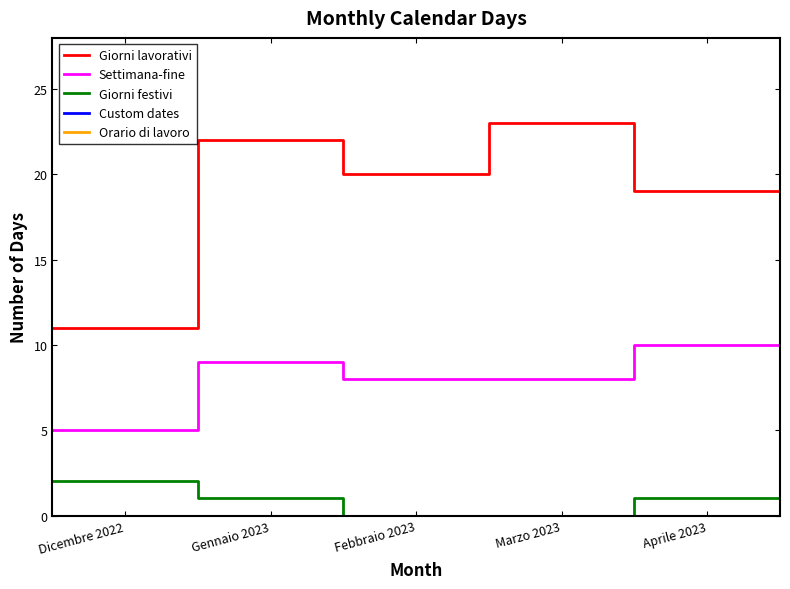

Is this an area chart (filled region under the line)?

No